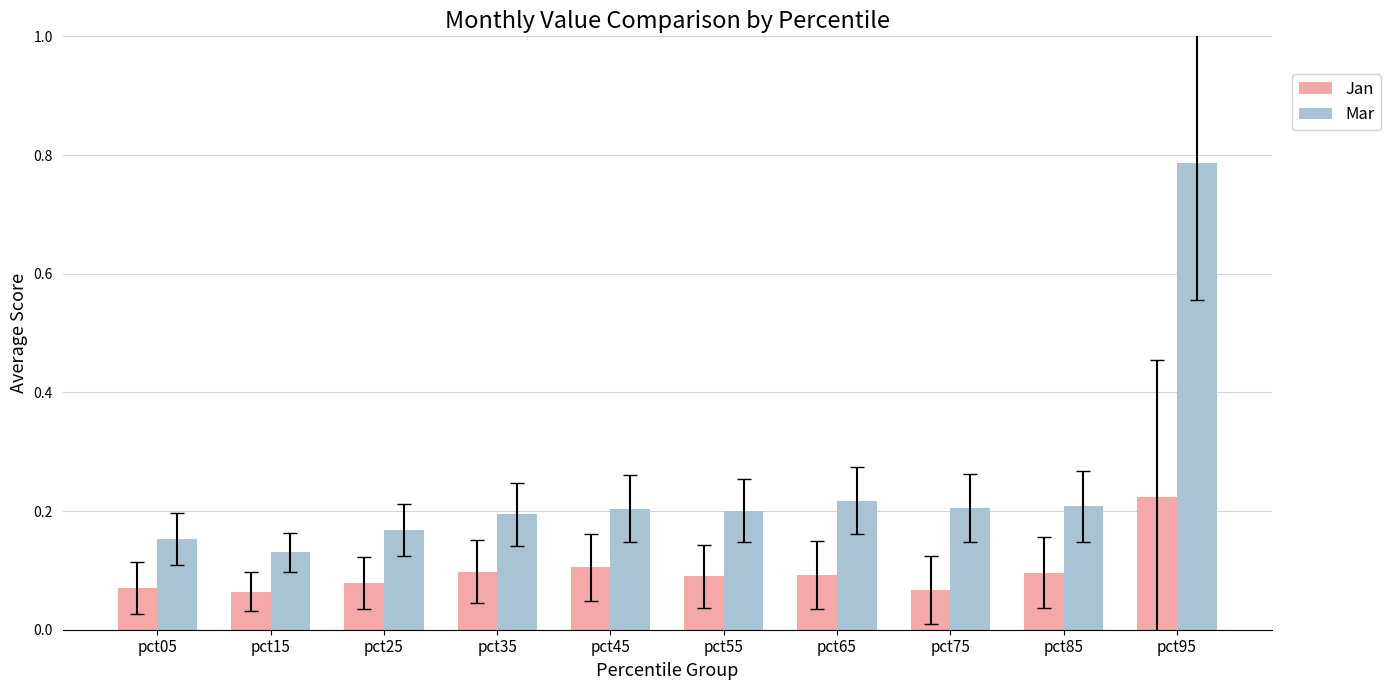

The Mar series shows 0.2 at pct35. True or false?

True